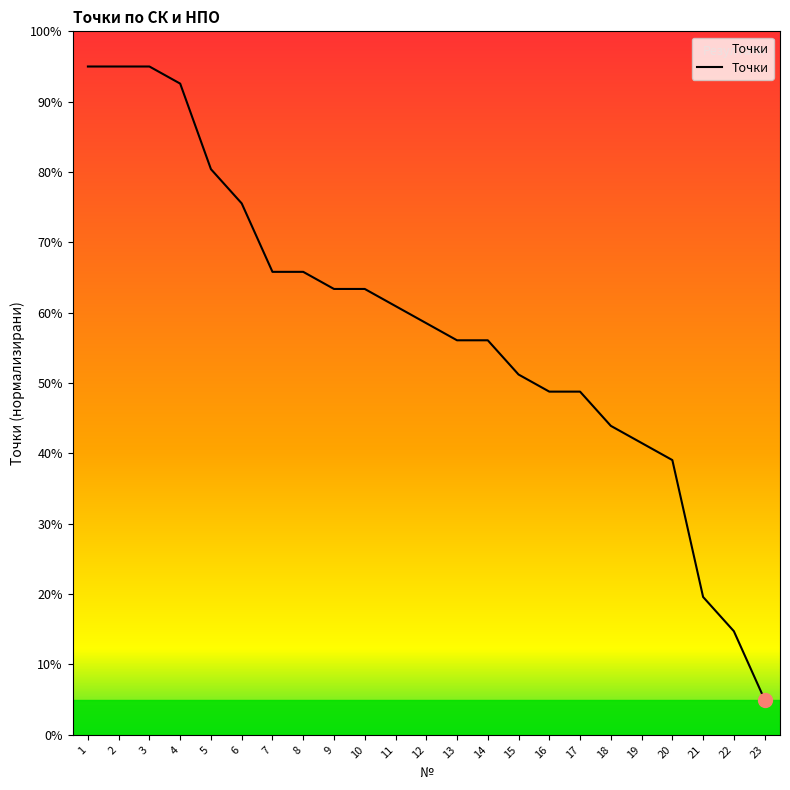

What is the approximate value at 22?

14.7